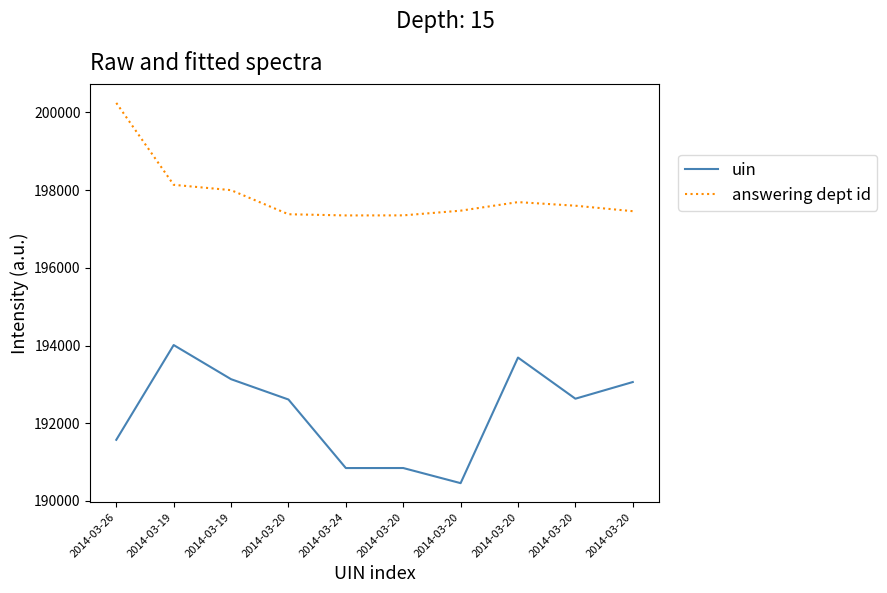

What value does the answering dept id series have at 2014-03-20?

197598.8